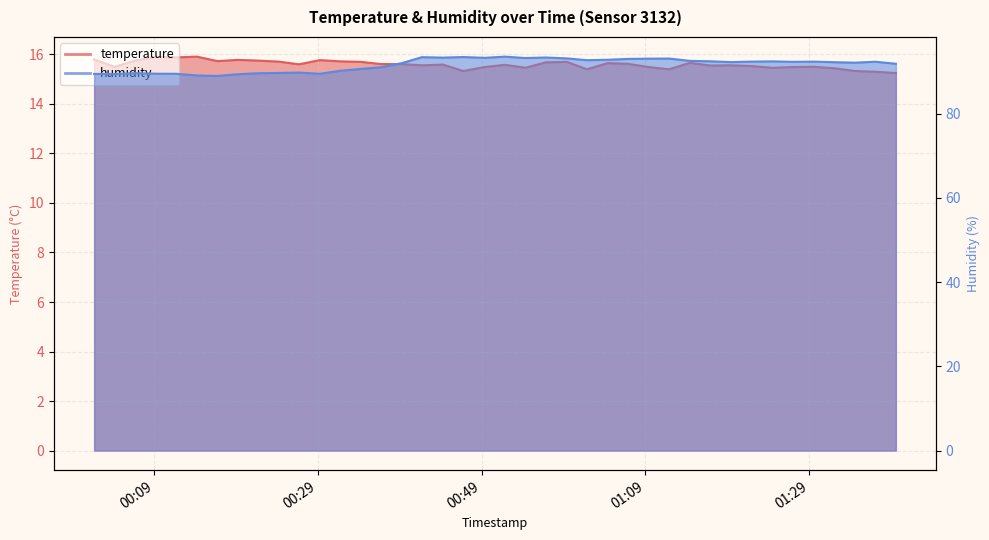

True or false: humidity and temperature intersect in this chart.

False